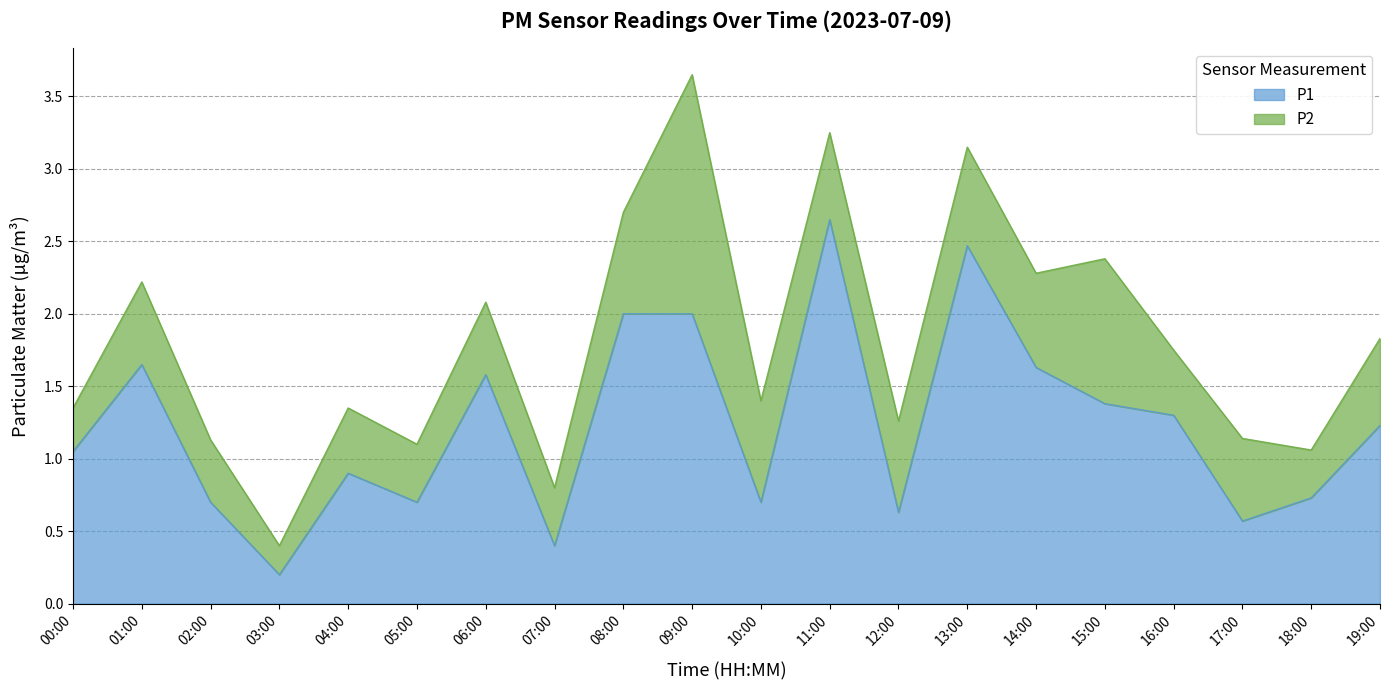

What is the sum of all values?

24.5